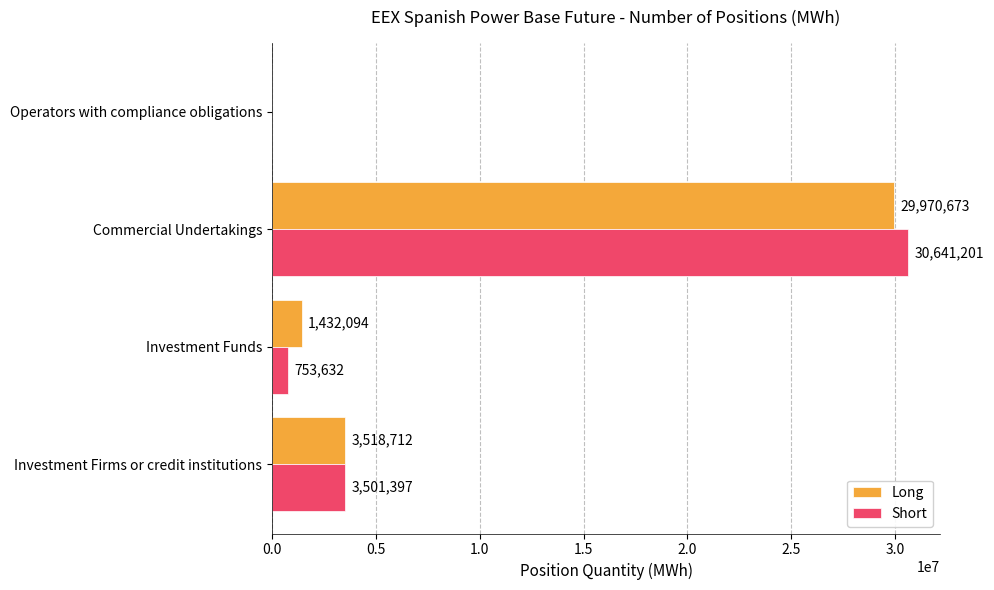

At which category is the sum across all series the highest?

Commercial Undertakings